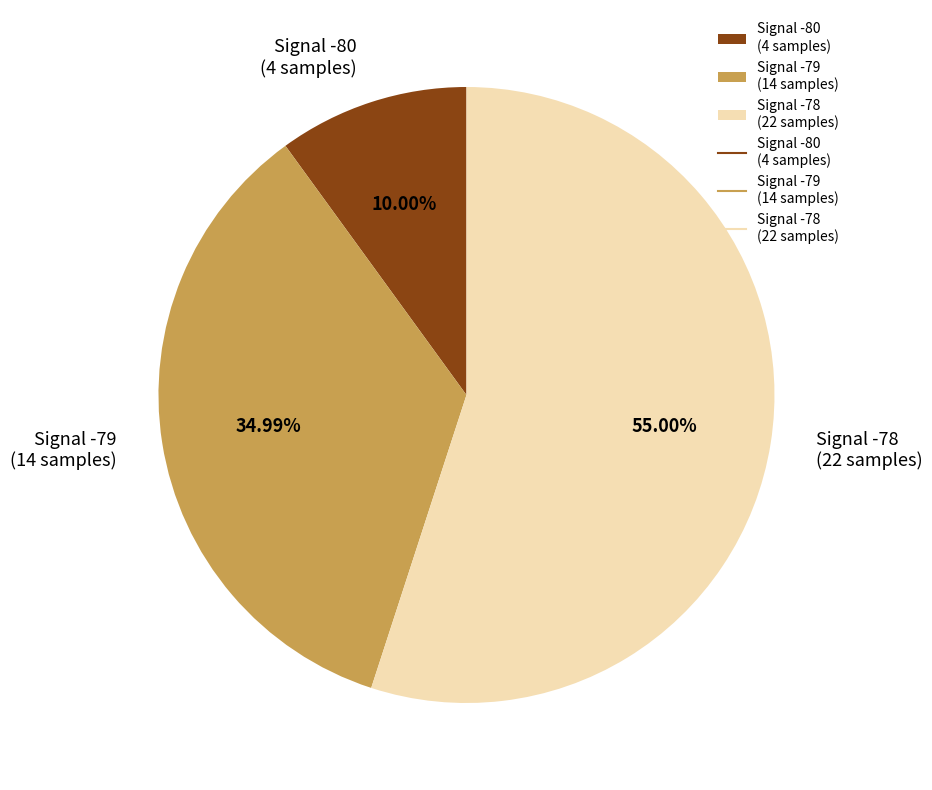

Combined, do Signal -78 (22 samples) and Signal -80 (4 samples) account for over 50%?

Yes